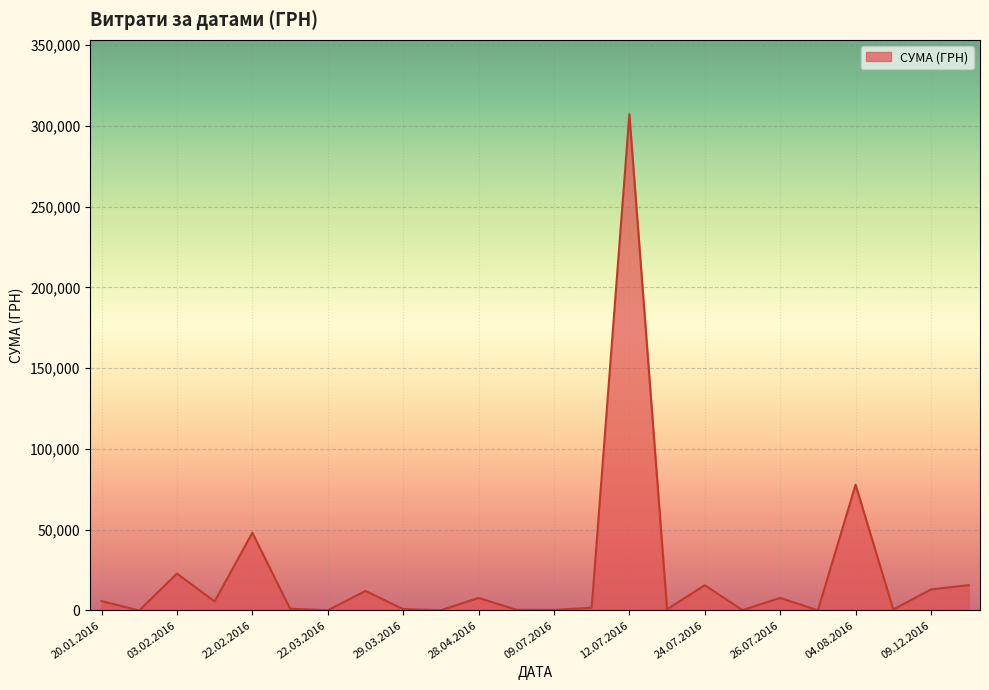

What is the difference between the maximum and minimum values?

307237.7